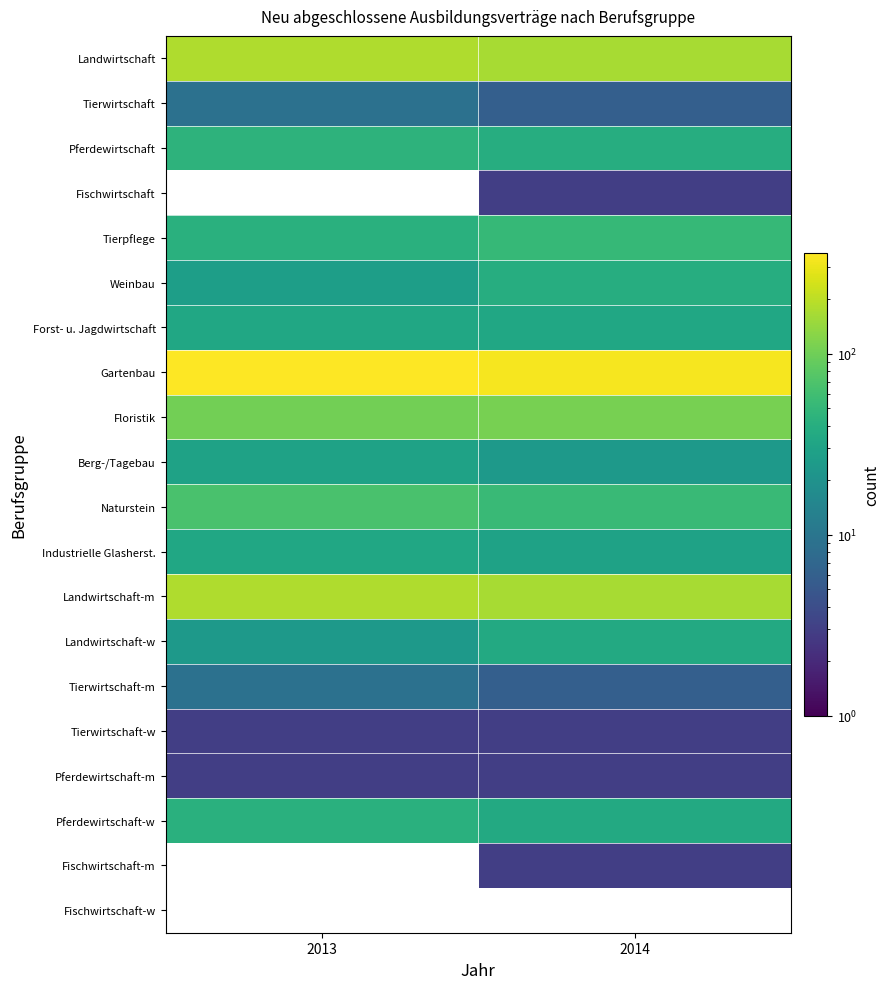

What is the maximum value shown in the chart?

360.0